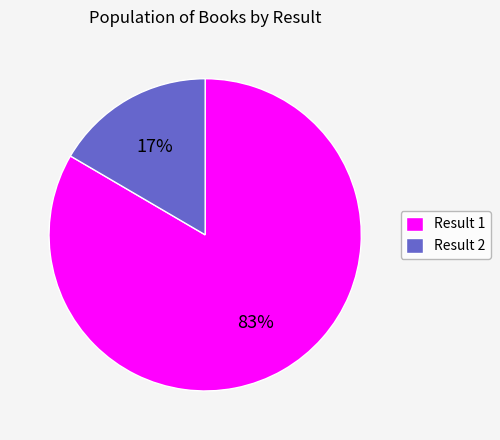

To the nearest percent, what is the combined percentage of Result 2 and Result 1?

100%